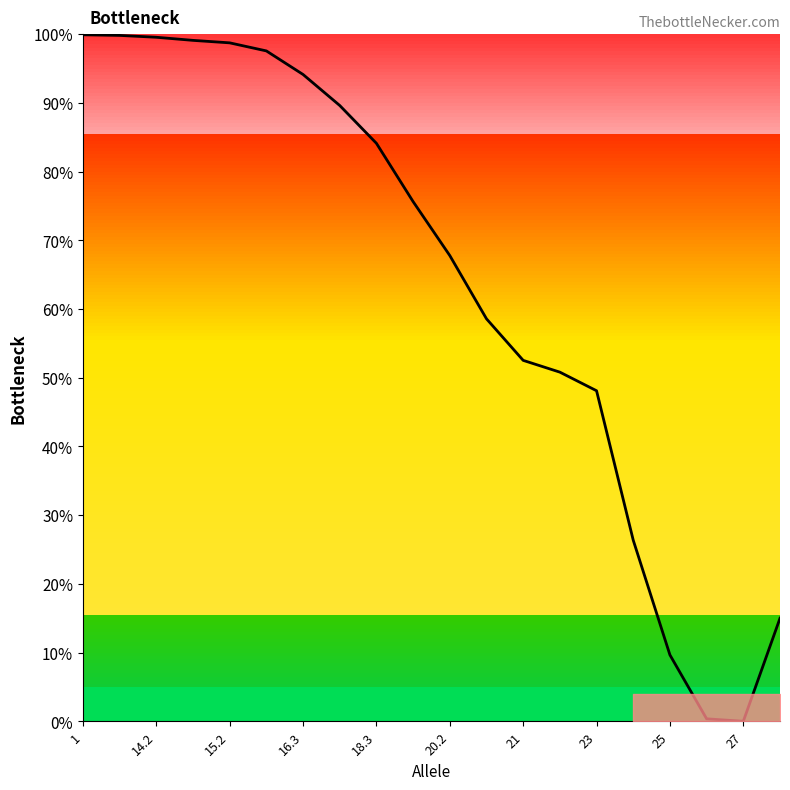

What is the value of the 7th point from the left?

0.9